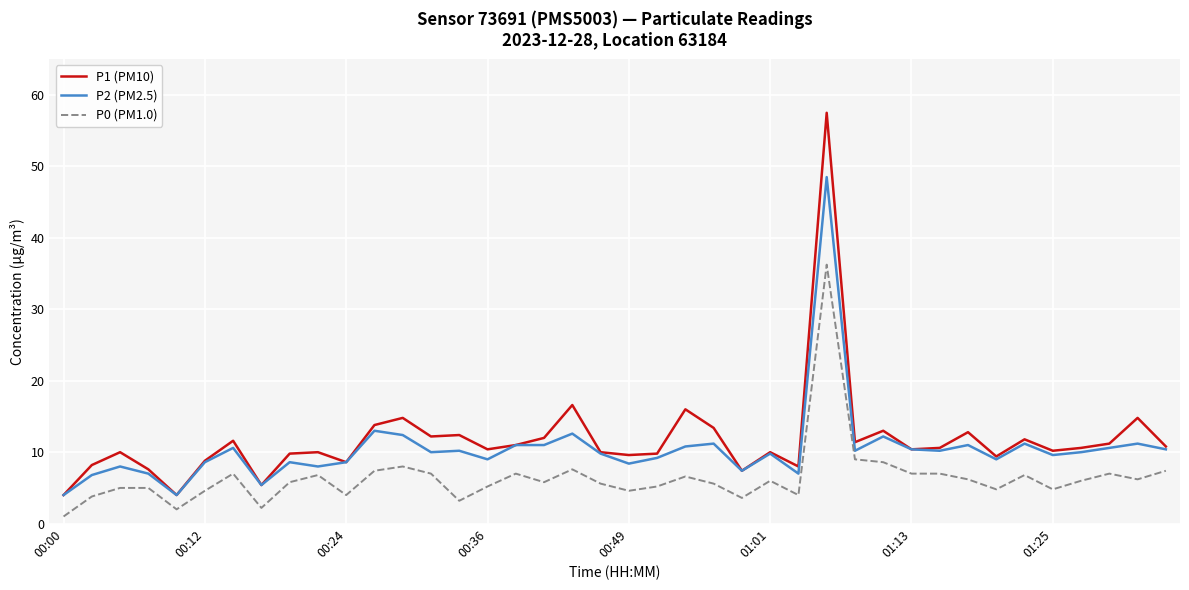

True or false: P0 (PM1.0) and P1 (PM10) cross at least once.

False